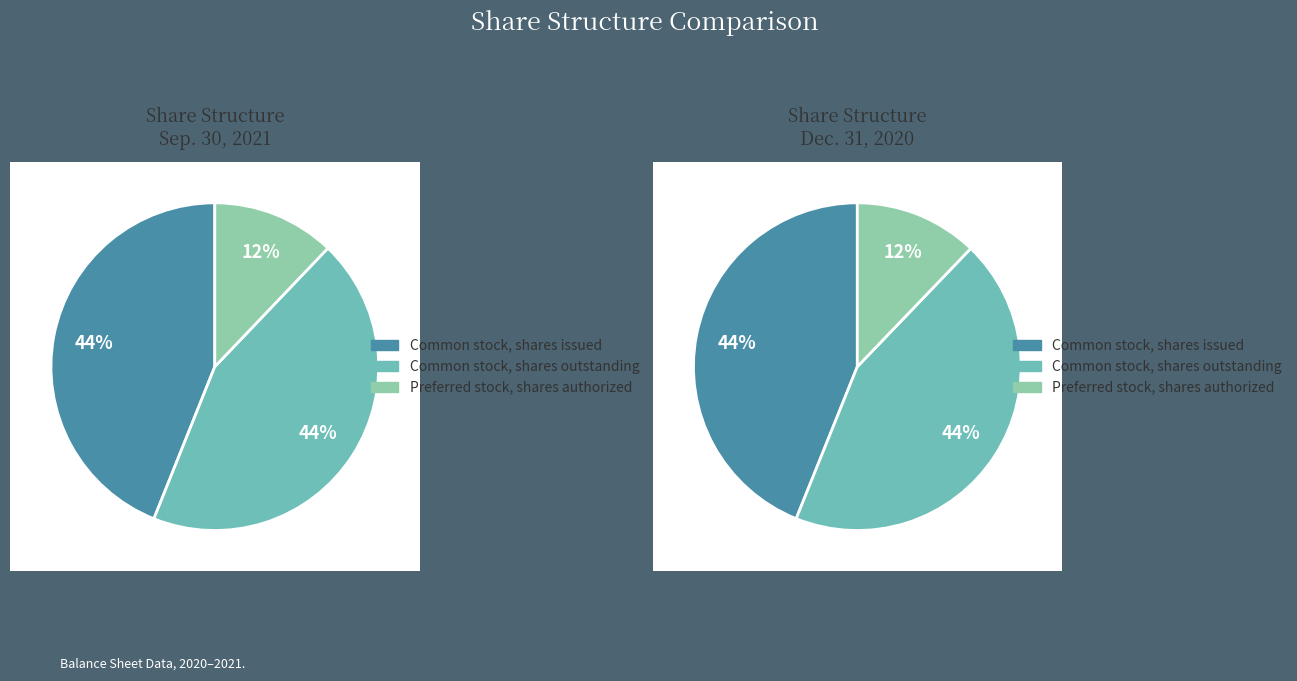

Is it true that Common stock, shares issued is 51% of the pie?

False